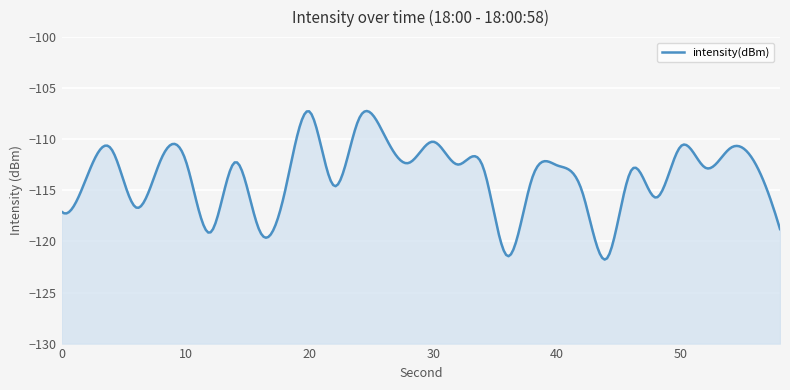

What is the sum of all values?

-3413.9